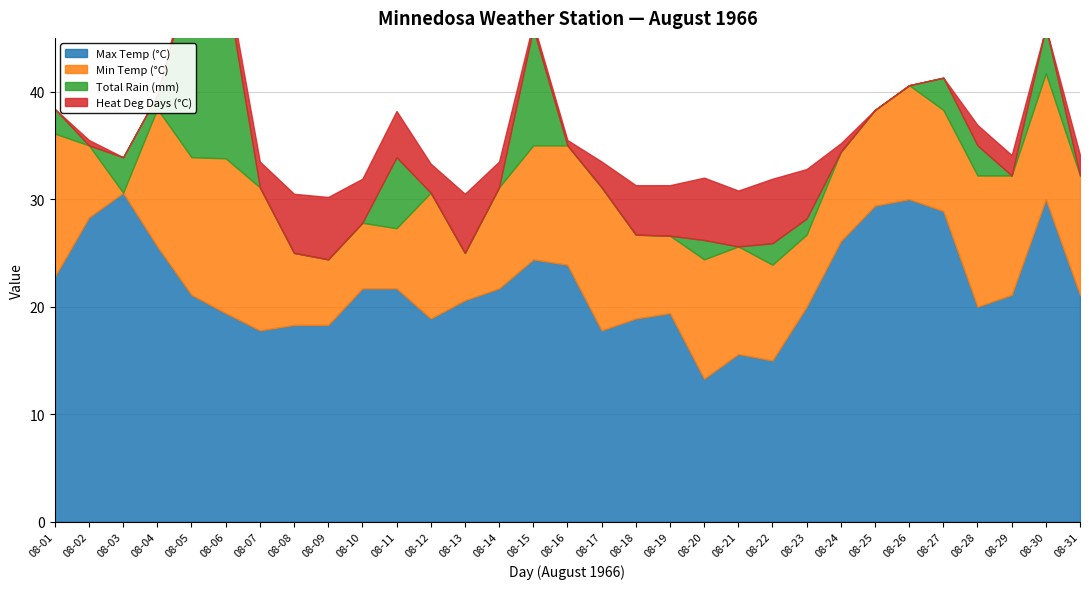

The Max Temp (°C) series shows 23.9 at 08-16. True or false?

True